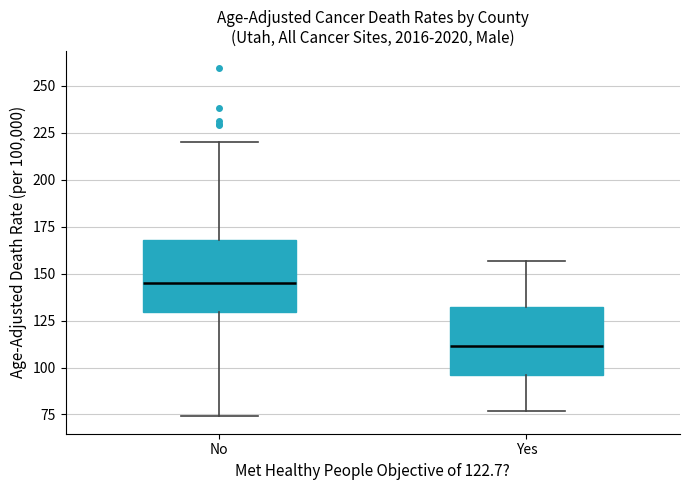

Reading left to right, transcribe this box plot: for each box, give where its median line is, the range the box spans, and where its two whiskers end, as read against the y-axis. The values are not printed on the chart, so give them approximately, as read against the axis.

No: median 145, box 130 to 170, whiskers 75 to 220
Yes: median 110, box 95 to 130, whiskers 75 to 155